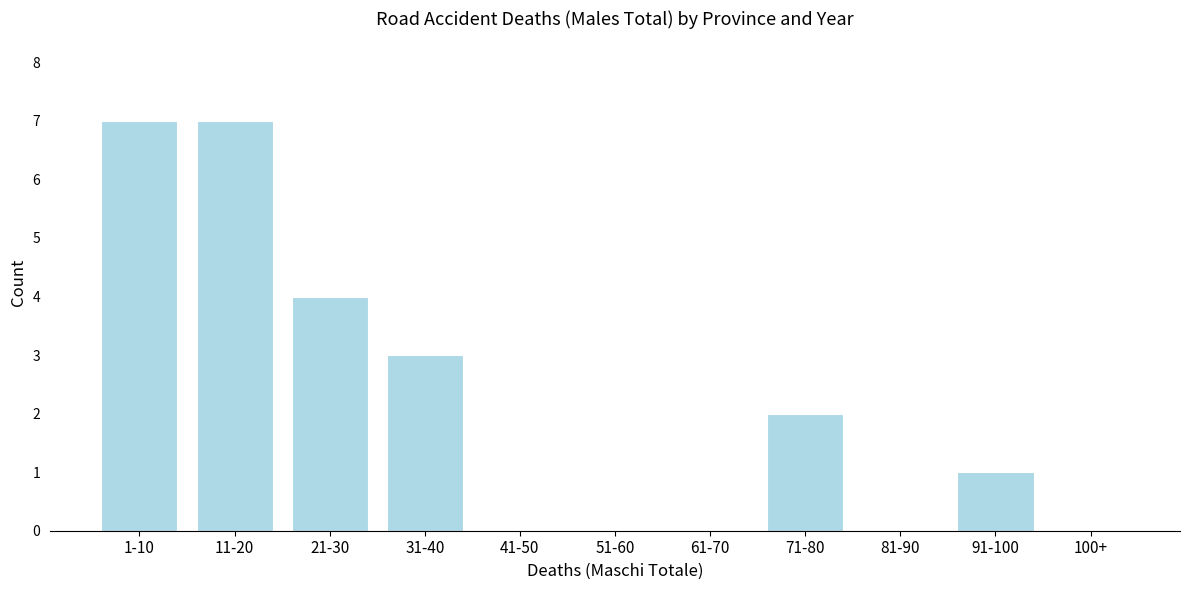

Reading left to right, transcribe all the data shown in this chart.

1-10=7	11-20=7	21-30=4	31-40=3	41-50=0	51-60=0	61-70=0	71-80=2	81-90=0	91-100=1	100+=0